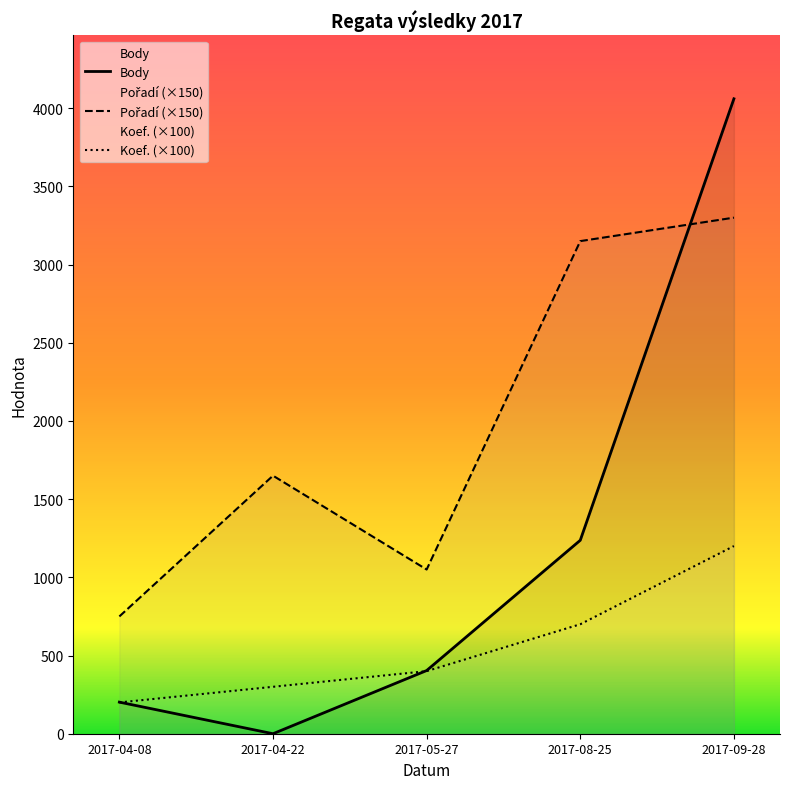

True or false: Koef. has a value of 400 at 2017-05-27.

True